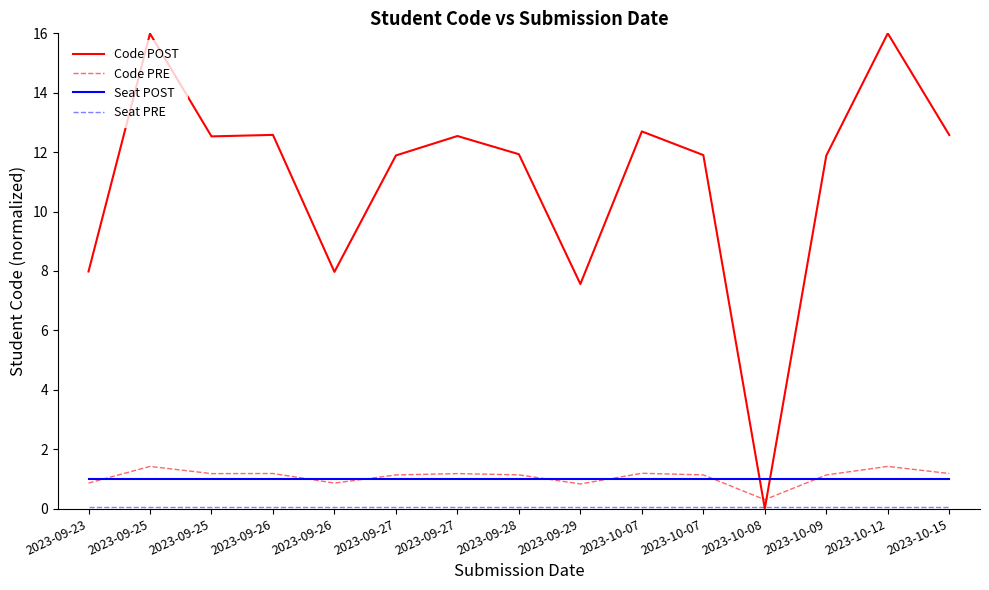

Reading left to right, what are all the values shown in this chart?

Code POST: 8.0	16.0	12.5	12.6	8.0	11.9	12.5	11.9	7.6	12.7	11.9	0.0	11.9	16.0	12.6
Code PRE: 0.9	1.4	1.2	1.2	0.9	1.1	1.2	1.1	0.8	1.2	1.1	0.3	1.1	1.4	1.2
Seat POST: 1.0	1.0	1.0	1.0	1.0	1.0	1.0	1.0	1.0	1.0	1.0	1.0	1.0	1.0	1.0
Seat PRE: 0.1	0.1	0.1	0.1	0.1	0.1	0.1	0.1	0.1	0.1	0.1	0.1	0.1	0.1	0.1